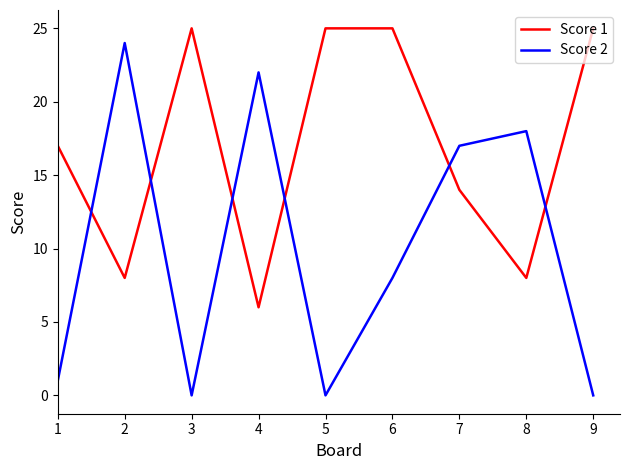

Rank the series by their maximum value, from highest to lowest.

Score 1, Score 2